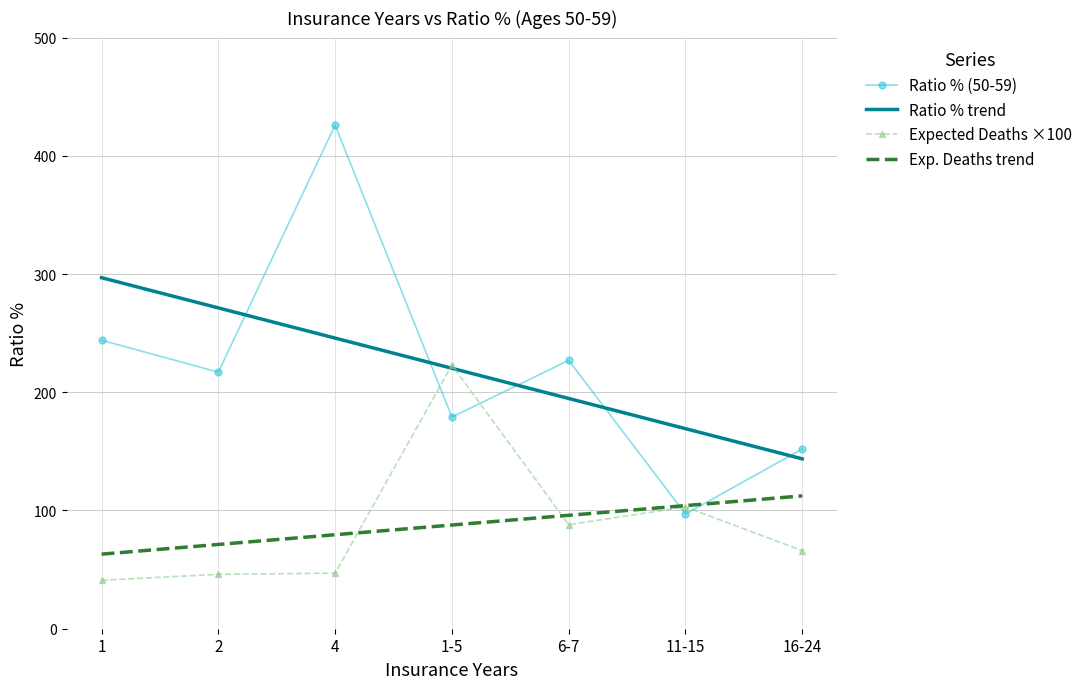

What position from the right is 2?

6